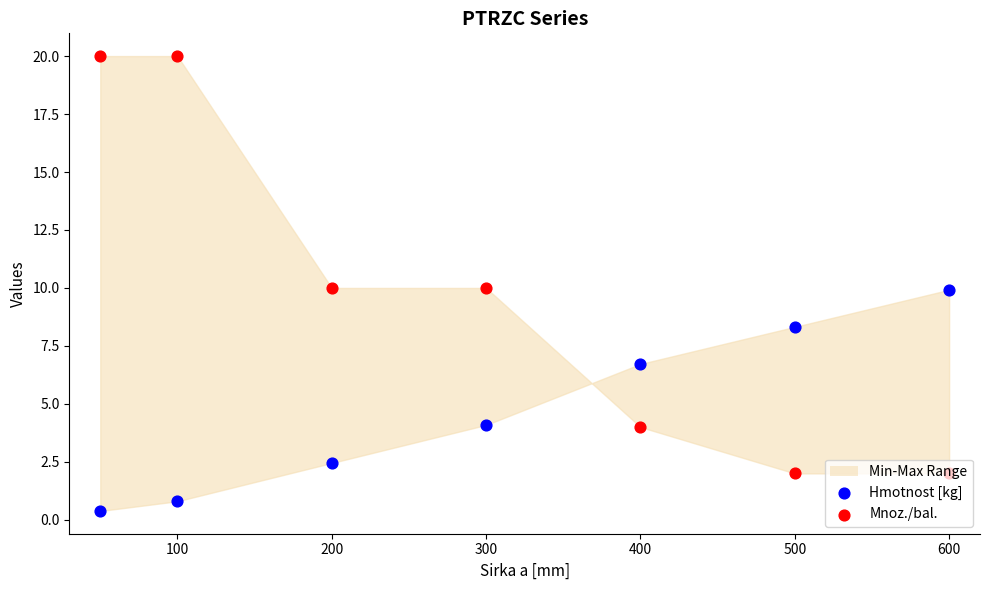

Is the value of Mnoz./bal. at 100 greater than the value of Hmotnost [kg] at 300?

Yes